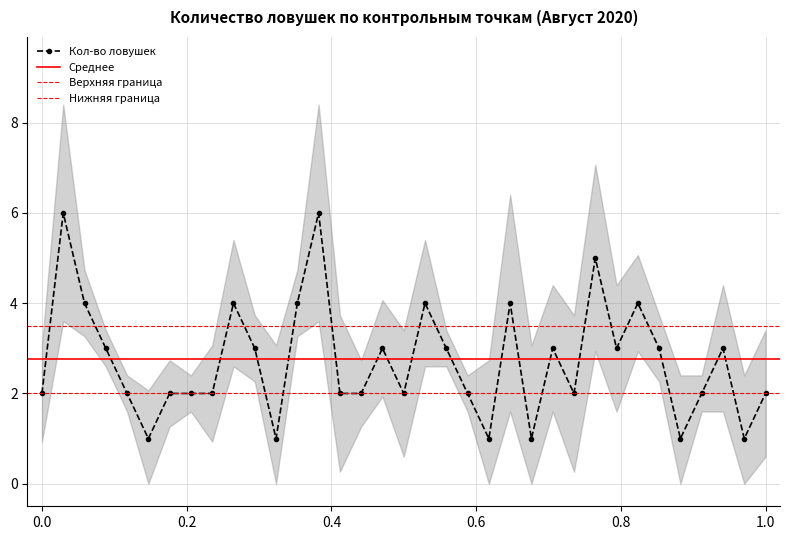

What is the minimum value shown in the chart?

1